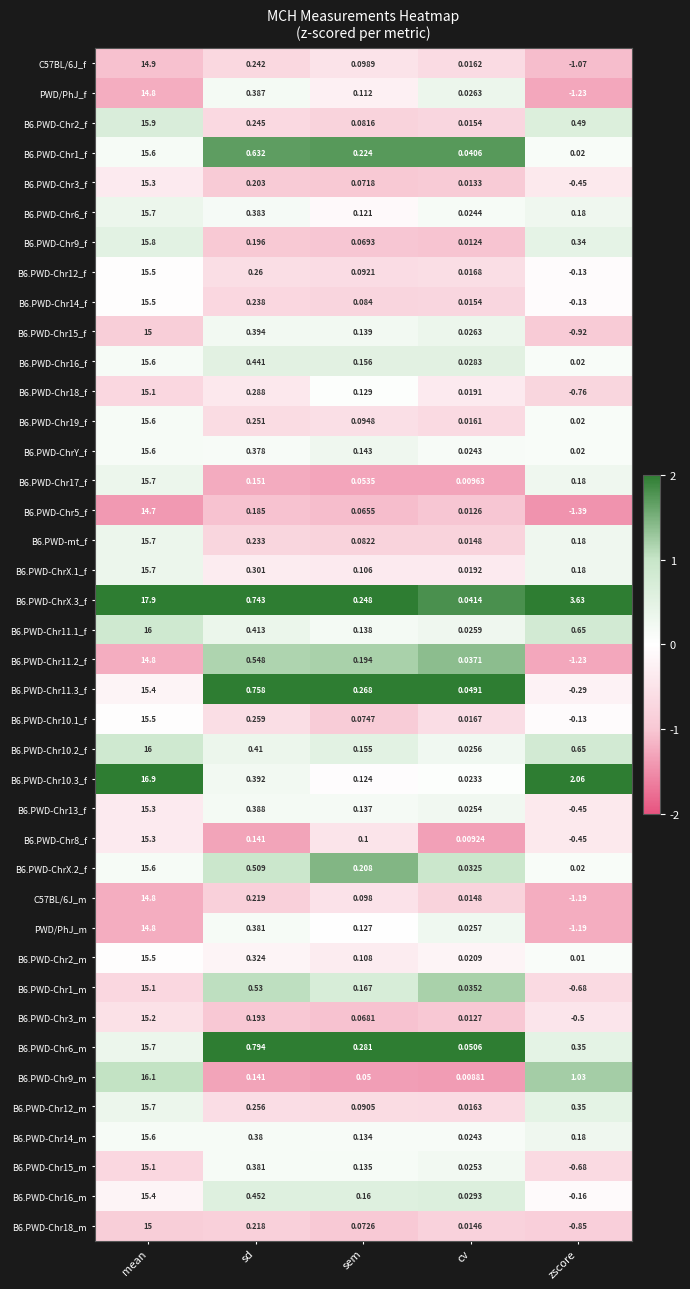

List the labels in order of B6.PWD-ChrX.2_f value, smallest first.

zscore, cv, sem, sd, mean